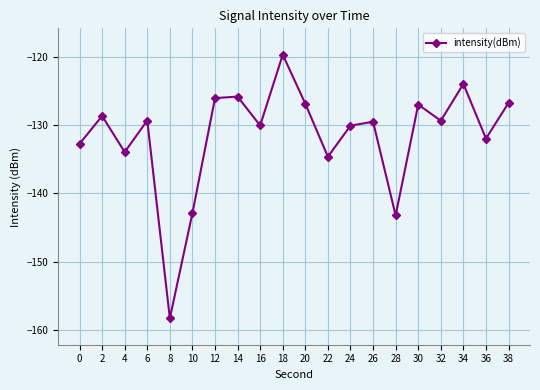

What is the value of the 8th point from the left?

-125.8